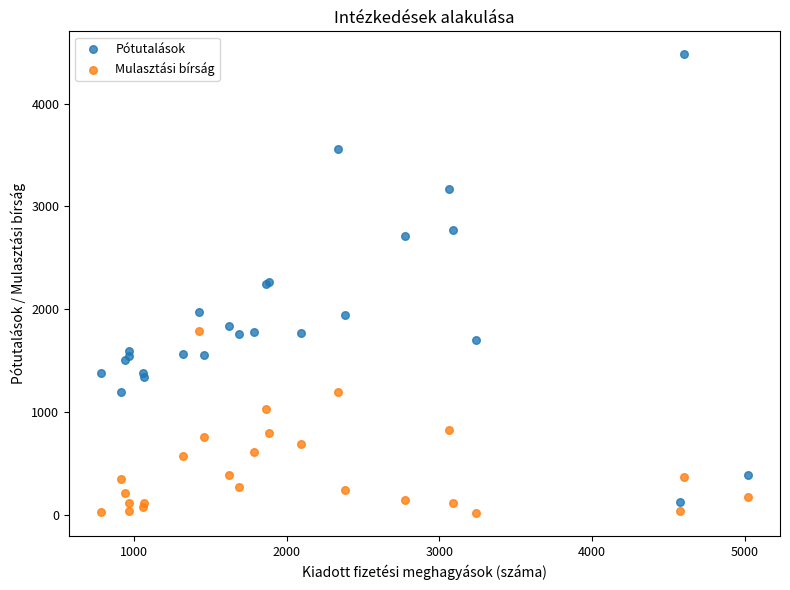

What is the X range (max minus min) for the scatter plot?

4232